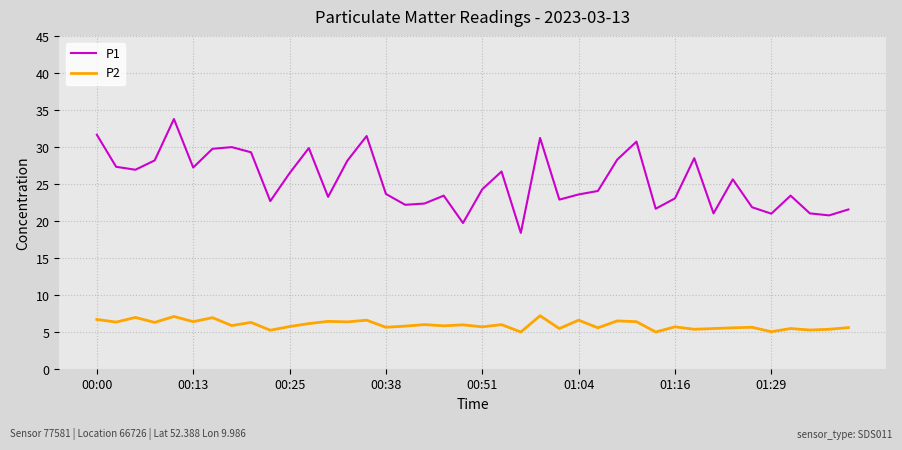

True or false: P1 and P2 intersect in this chart.

False